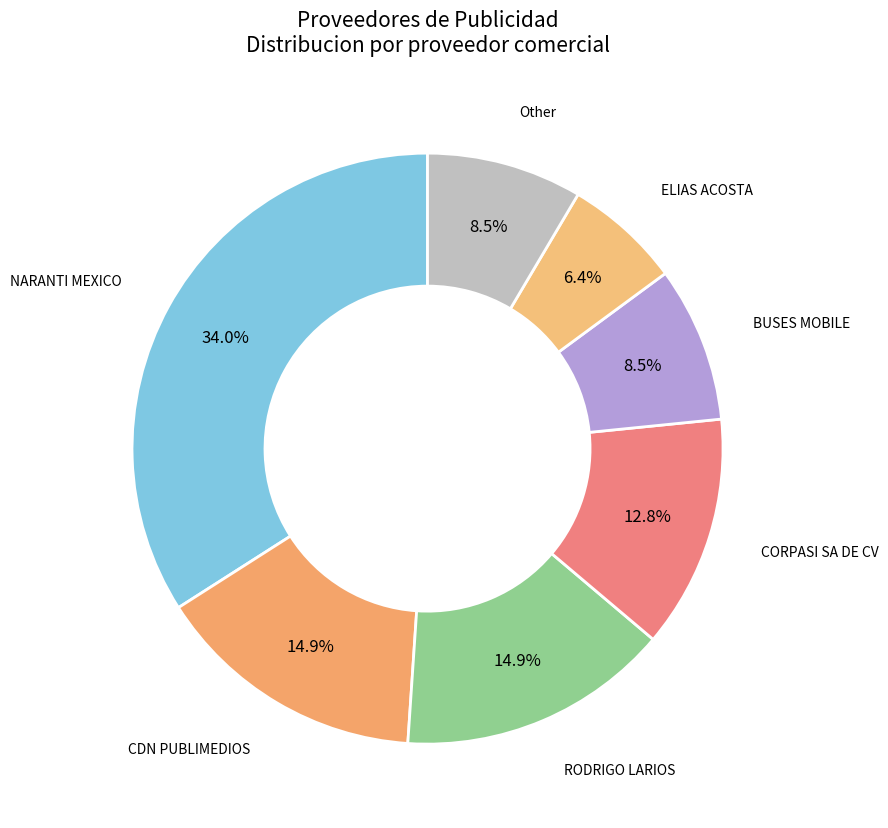

How many slices are in this pie chart?

7